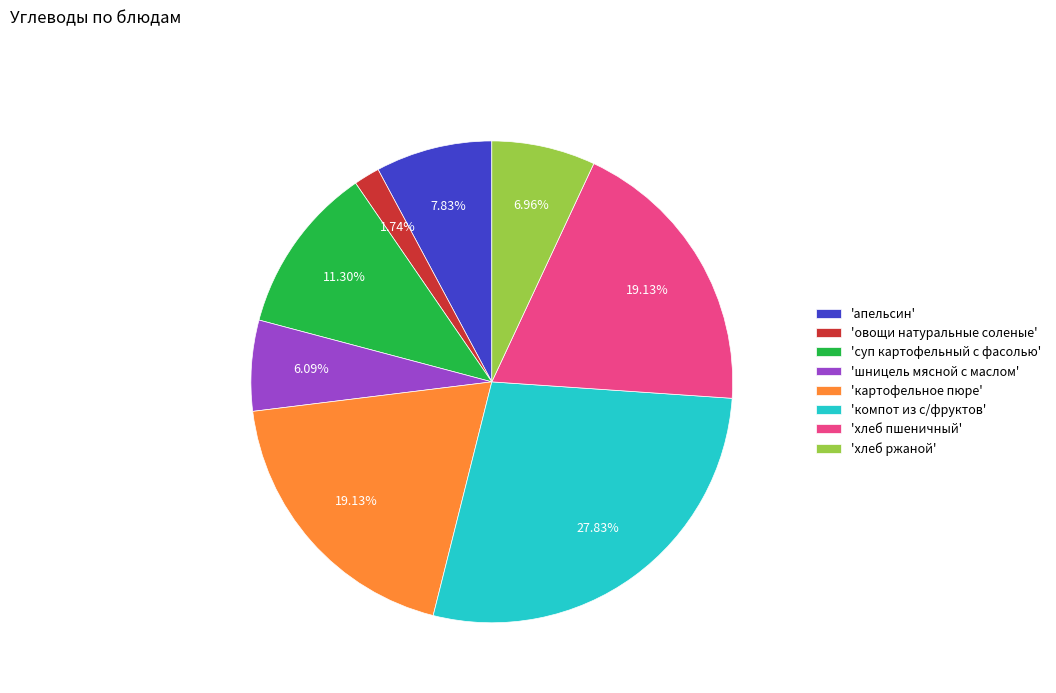

Combined, do 'хлеб пшеничный' and 'апельсин' account for over 50%?

No